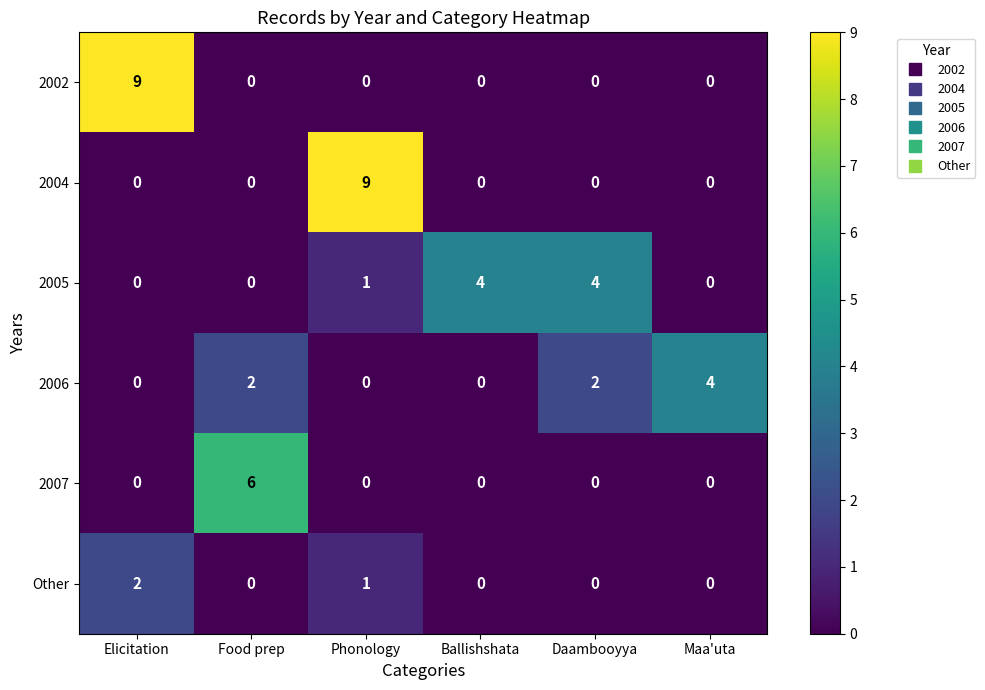

True or false: 2005 has a value of 2 at Ballishshata.

False